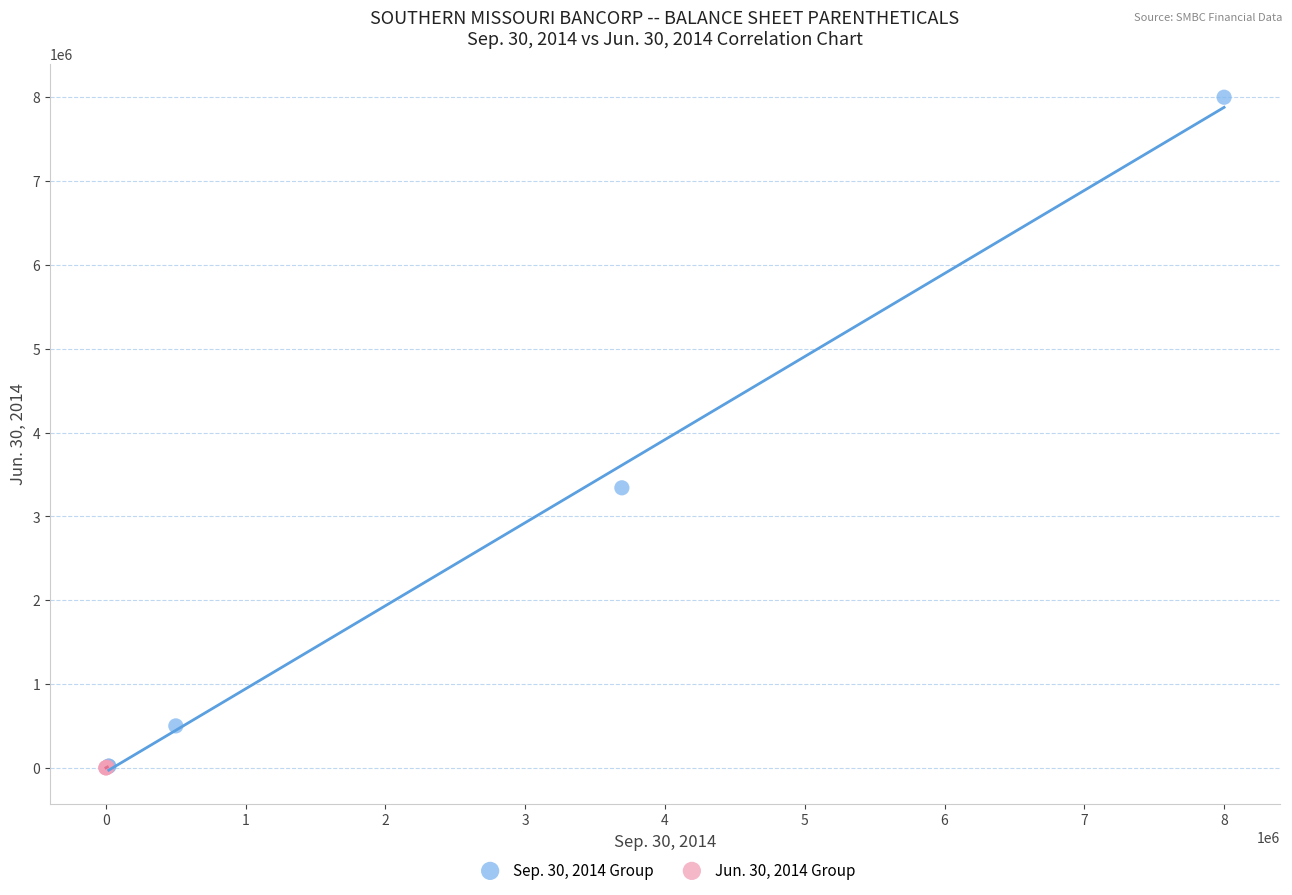

Which series reaches the maximum Y coordinate?

Sep. 30, 2014 Group